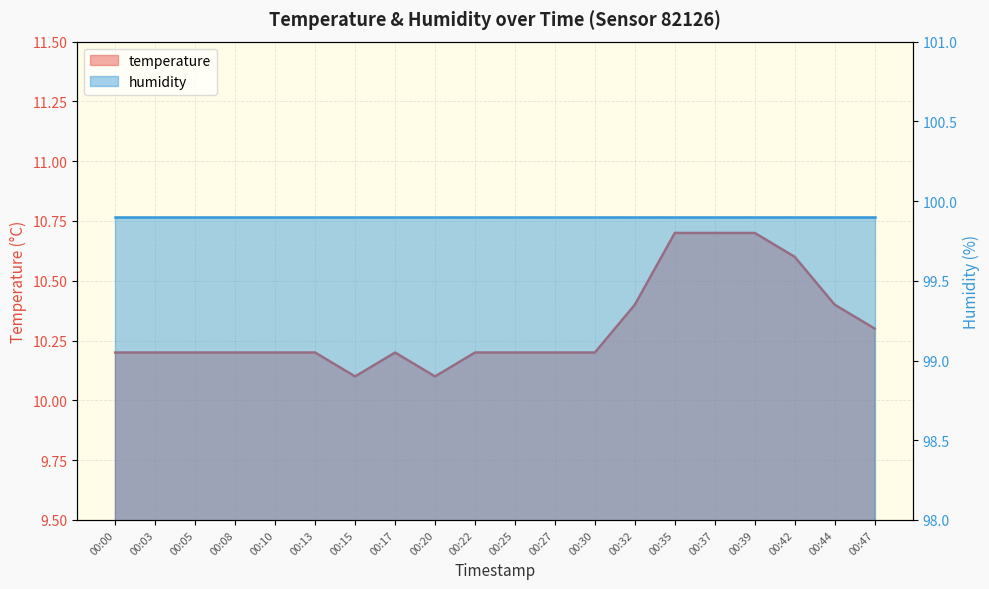

What is the smallest value displayed?

10.1